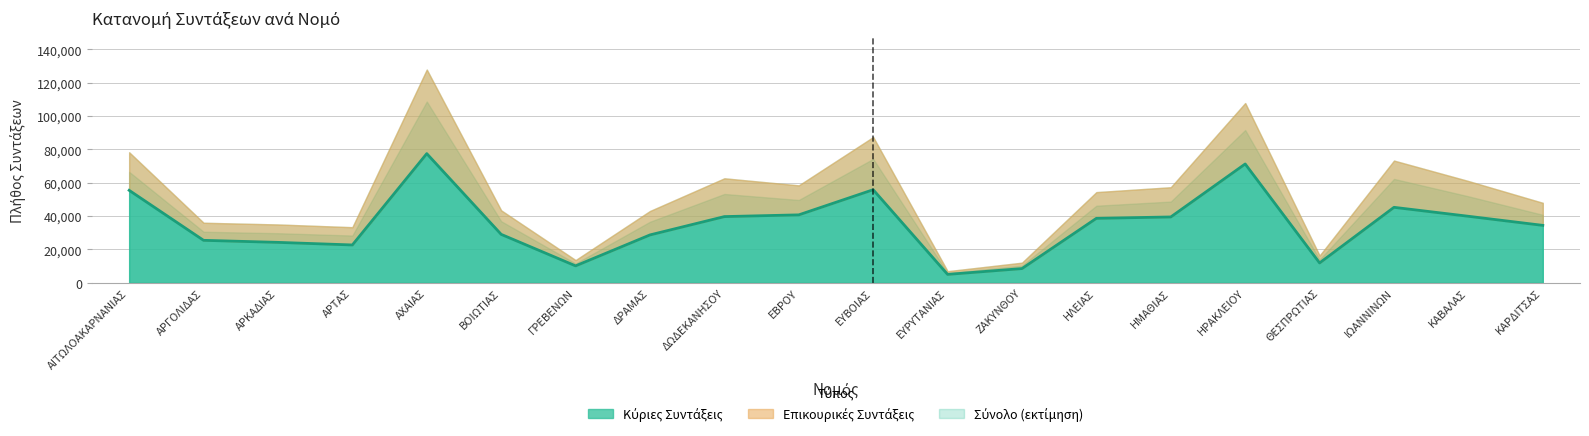

Rank the categories by Επικουρικές (Ποσό, M€) value from lowest to highest.

ΕΥΡΥΤΑΝΙΑΣ, ΓΡΕΒΕΝΩΝ, ΖΑΚΥΝΘΟΥ, ΘΕΣΠΡΩΤΙΑΣ, ΑΡΤΑΣ, ΑΡΓΟΛΙΔΑΣ, ΑΡΚΑΔΙΑΣ, ΚΑΡΔΙΤΣΑΣ, ΔΡΑΜΑΣ, ΒΟΙΩΤΙΑΣ, ΗΛΕΙΑΣ, ΕΒΡΟΥ, ΗΜΑΘΙΑΣ, ΚΑΒΑΛΑΣ, ΑΙΤΩΛΟΑΚΑΡΝΑΝΙΑΣ, ΔΩΔΕΚΑΝΗΣΟΥ, ΙΩΑΝΝΙΝΩΝ, ΕΥΒΟΙΑΣ, ΗΡΑΚΛΕΙΟΥ, ΑΧΑΙΑΣ